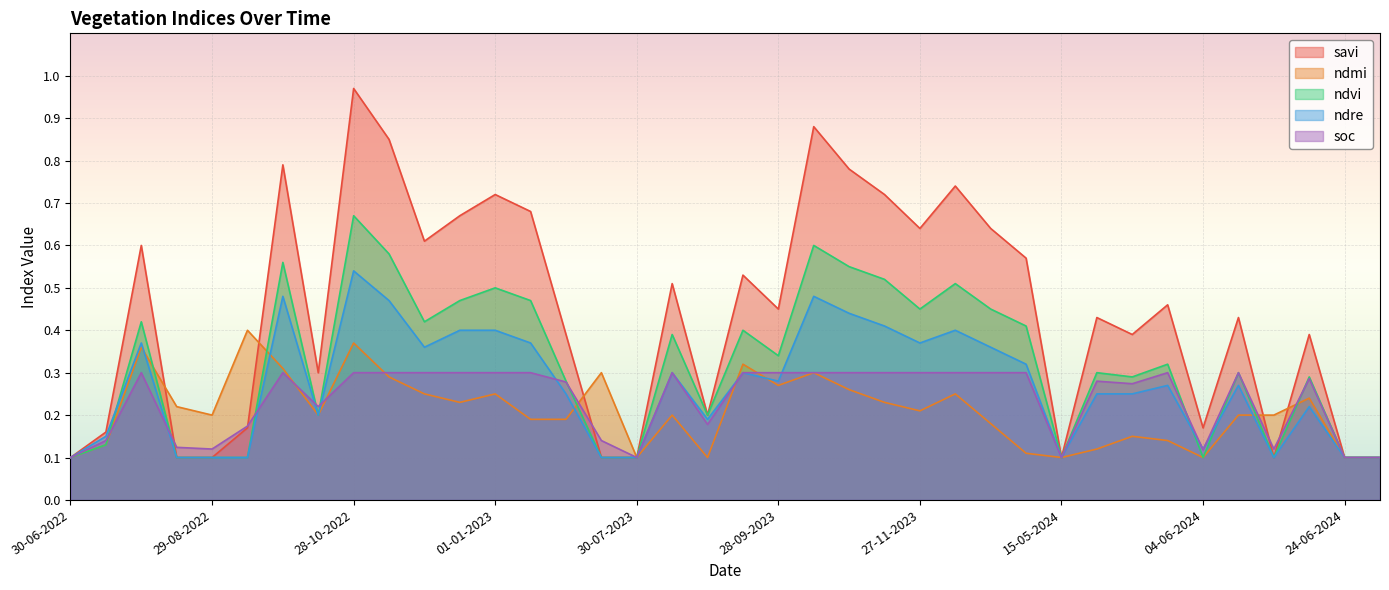

True or false: ndmi and soc cross at least once.

True